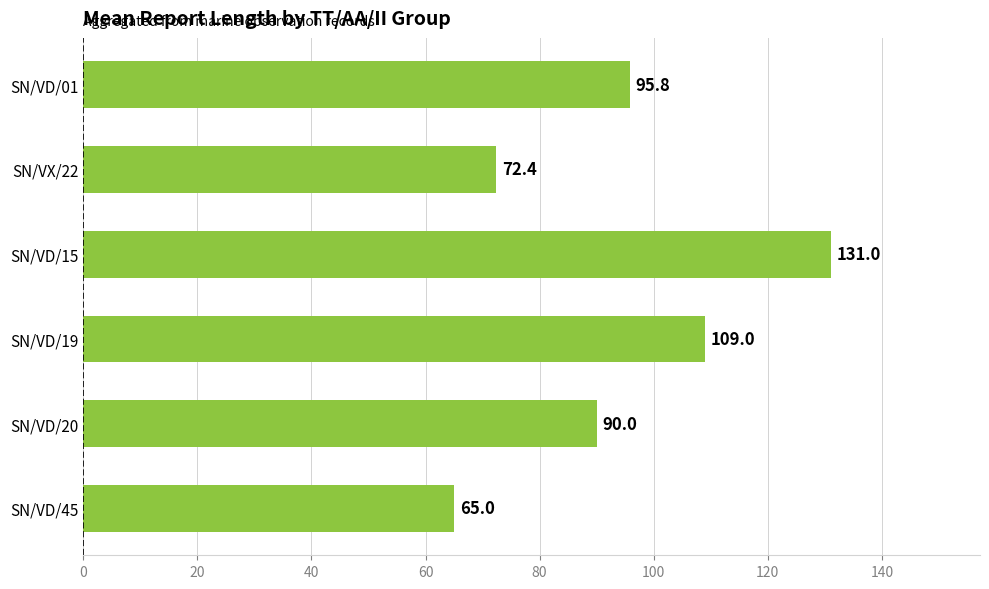

What is the label of the 1st bar from the top?

SN/VD/01